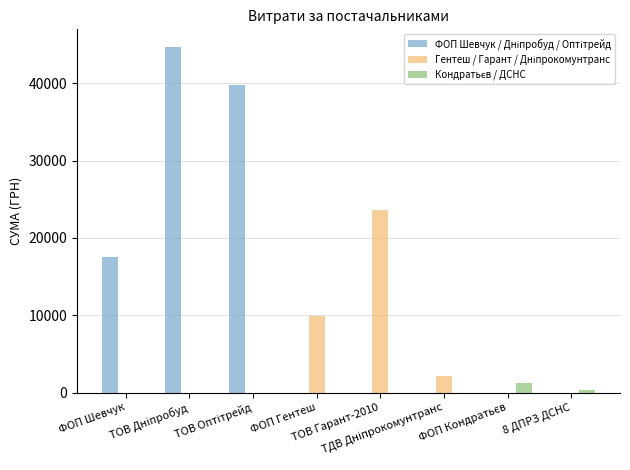

What is the greatest value displayed?

44730.5